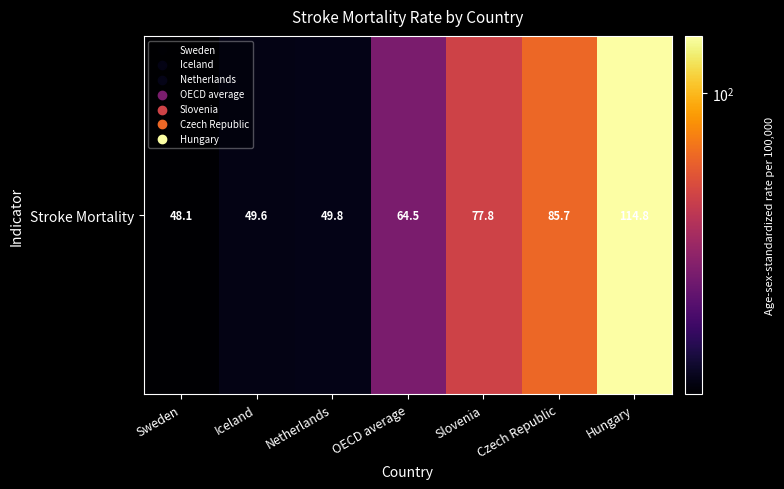

The value at Netherlands is 31.3. True or false?

False